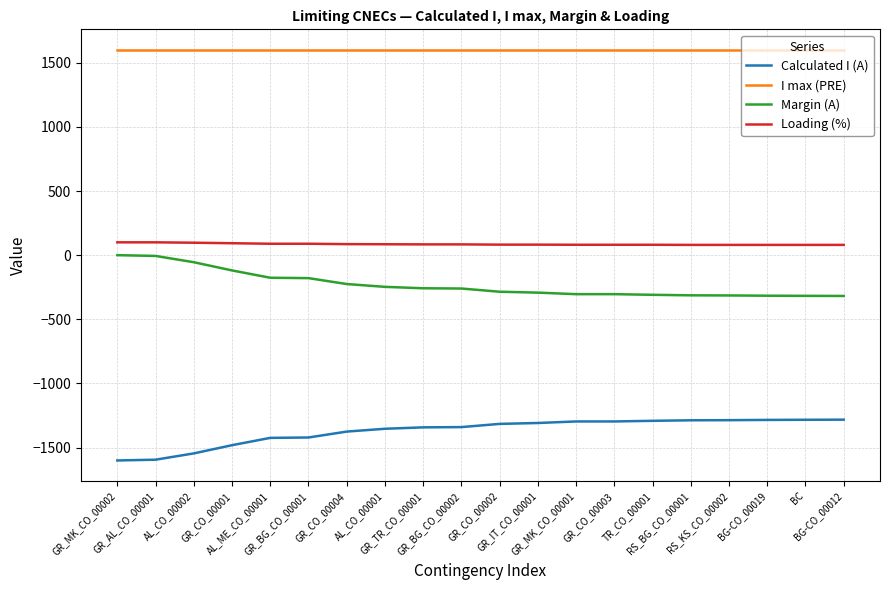

What is the total value across all series at GR_TR_CO_00001?

84